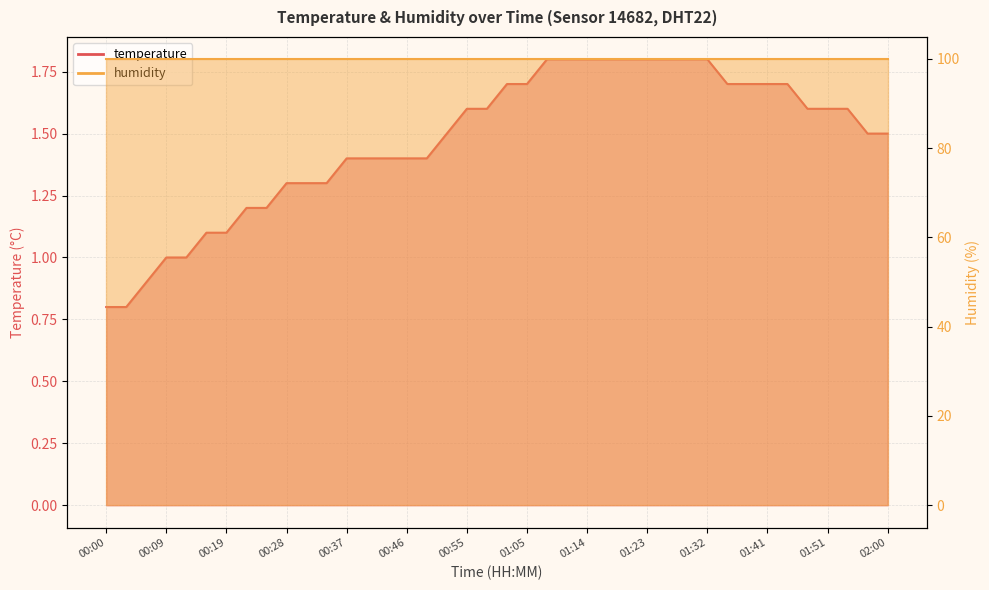

Rank the categories by value from highest to lowest.

01:08, 01:11, 01:14, 01:17, 01:20, 01:23, 01:26, 01:29, 01:32, 01:02, 01:05, 01:35, 01:38, 01:41, 01:45, 00:55, 00:58, 01:48, 01:51, 01:54, 00:52, 01:57, 02:00, 00:37, 00:40, 00:43, 00:46, 00:49, 00:28, 00:31, 00:34, 00:22, 00:25, 00:16, 00:19, 00:09, 00:12, 00:06, 00:00, 00:03